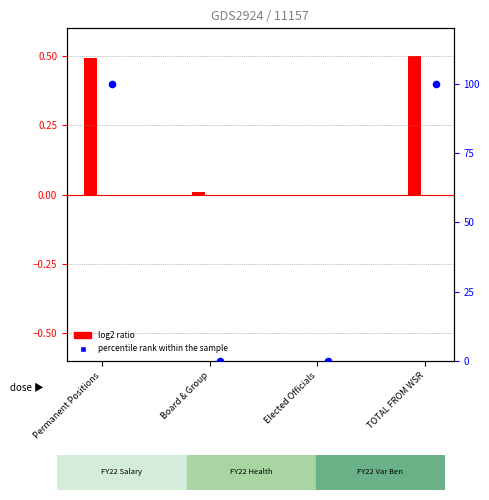

Which series has the widest spread of Y values?

percentile rank within the sample